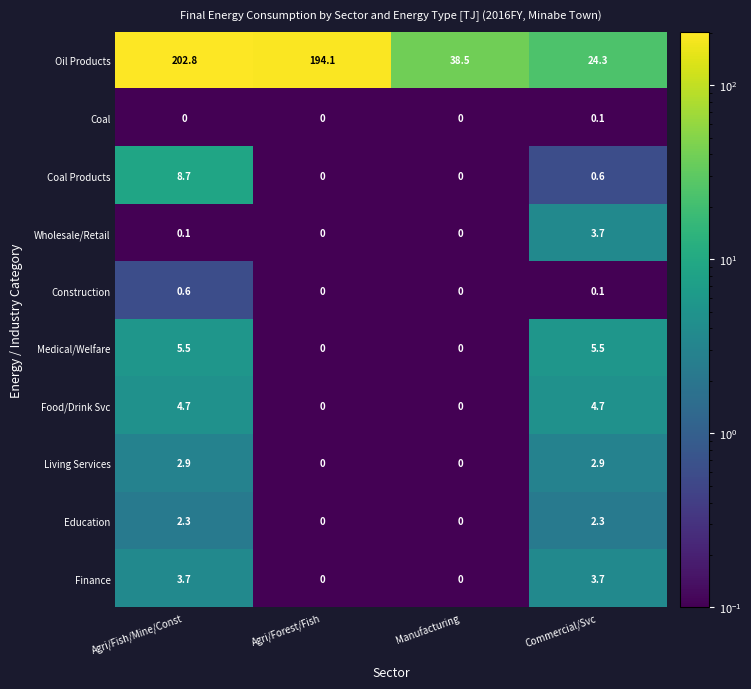

What is the total value across all series at Manufacturing?

38.5